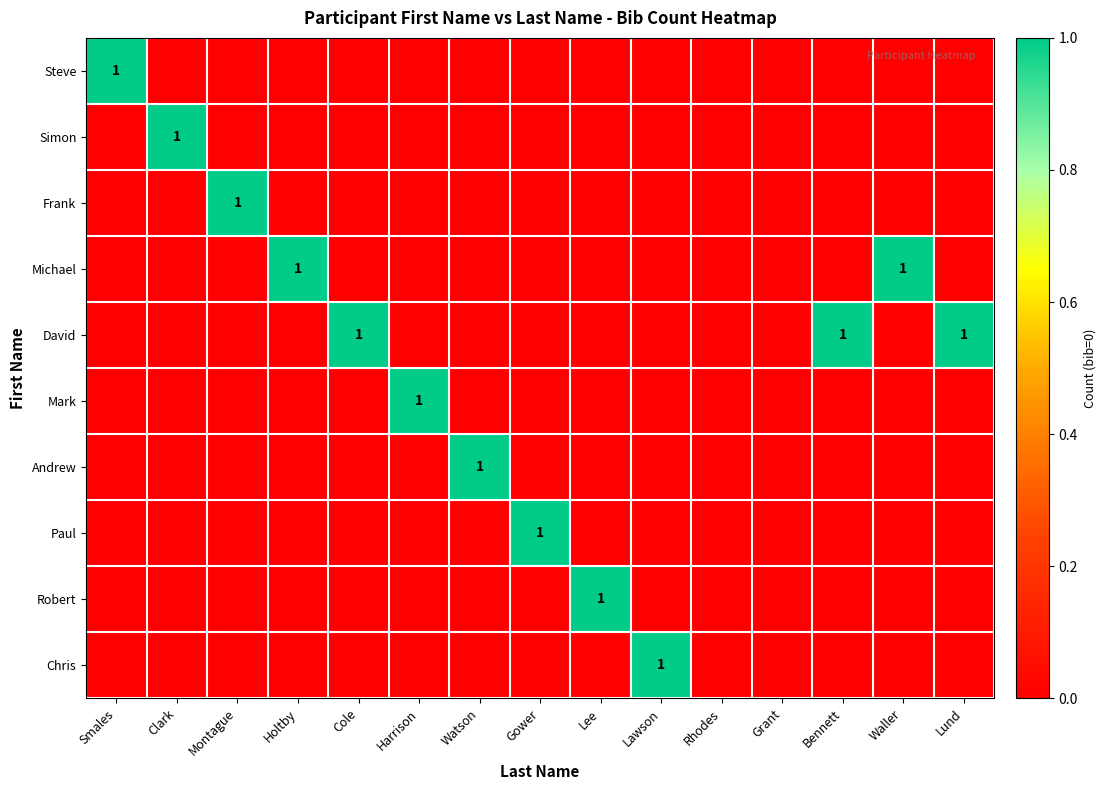

True or false: David has a value of 2 at Cole.

False